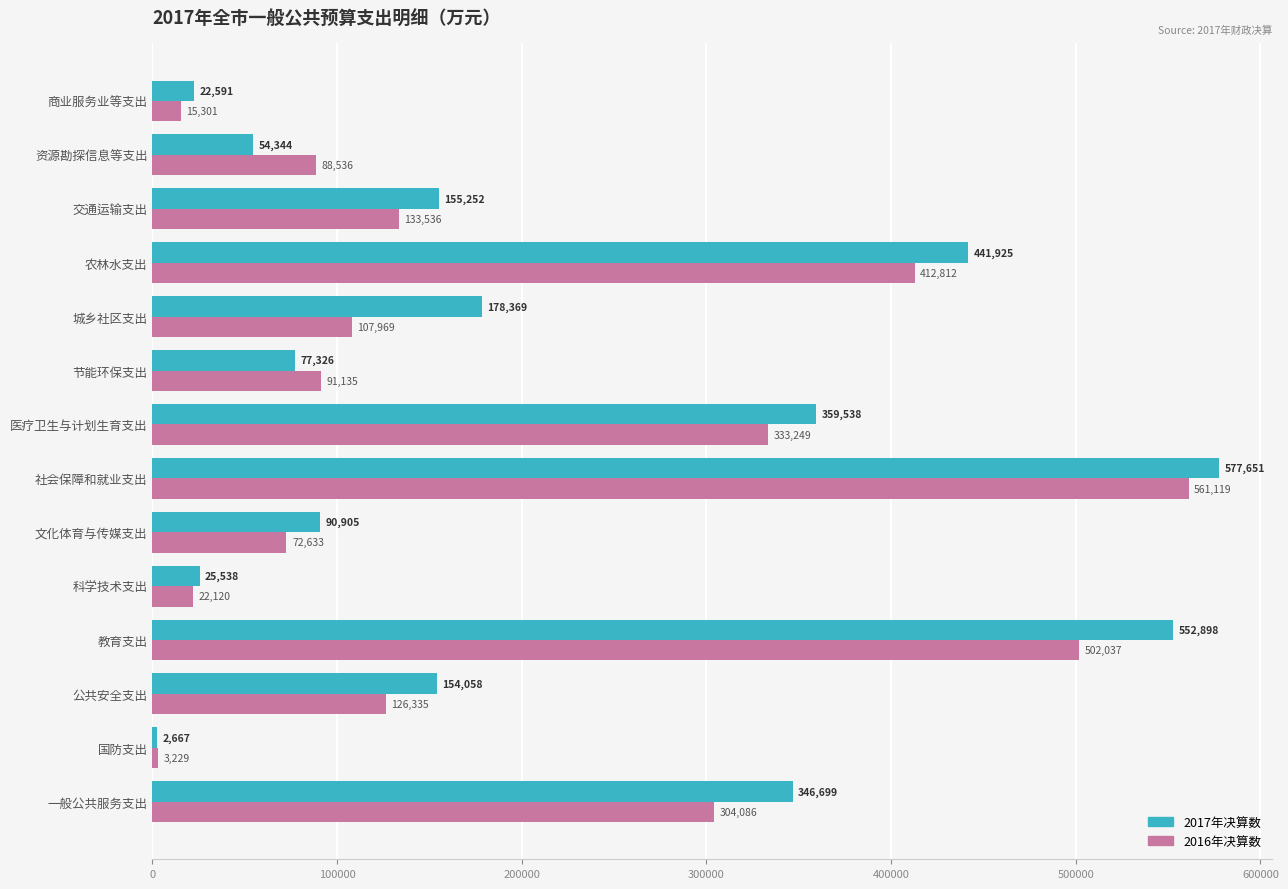

What is the maximum value shown in the chart?

577651